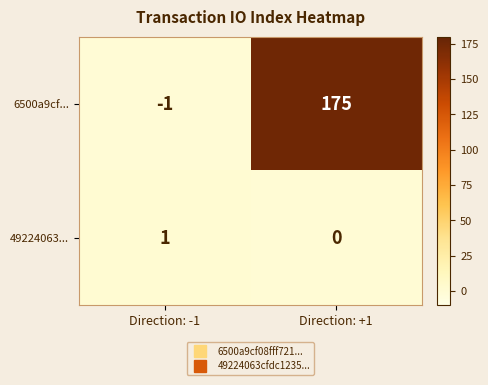

The value of 6500a9cf... at Direction: -1 is -1. True or false?

True